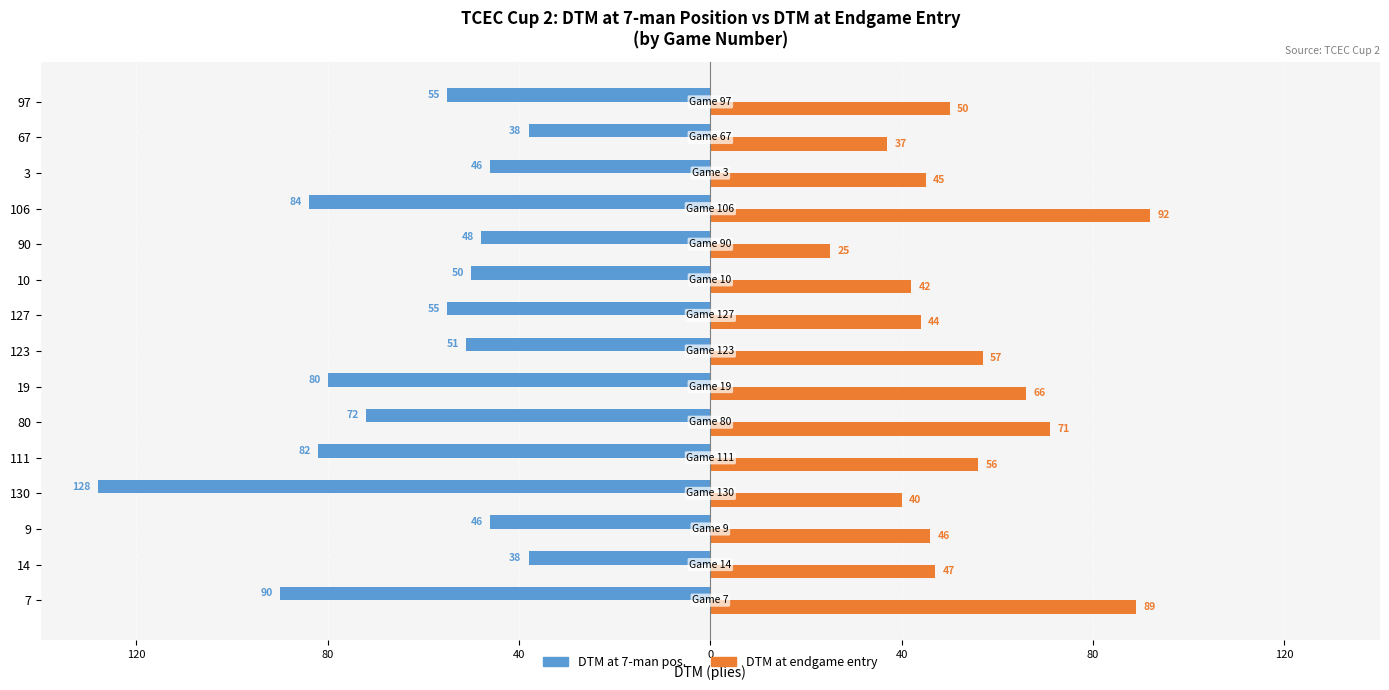

Is the value of DTM at endgame entry at 90 greater than the value of DTM at 7-man pos. at 97?

Yes